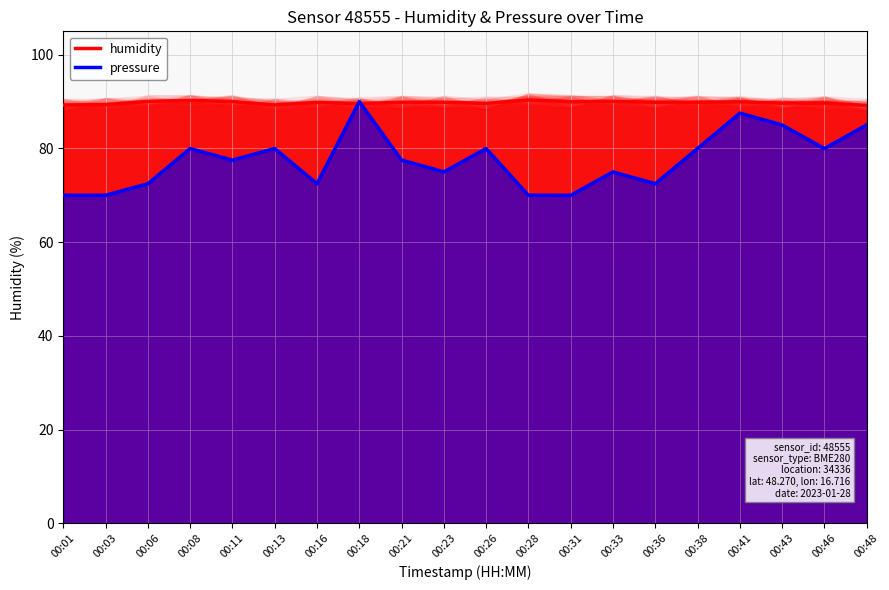

True or false: pressure and humidity intersect in this chart.

True